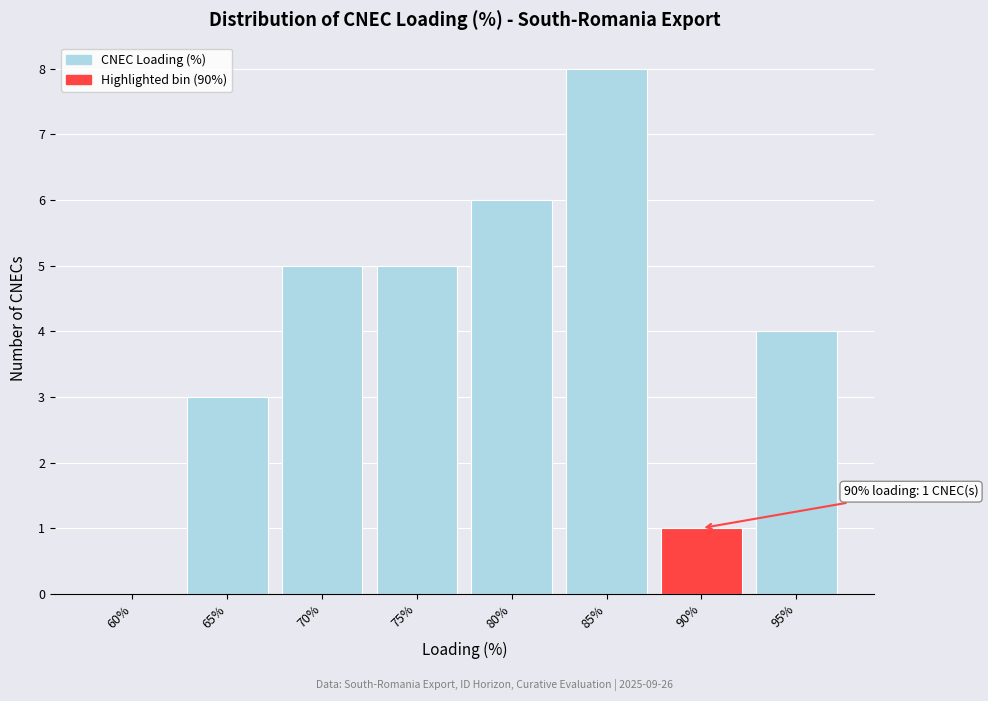

Reading right to left, list all the values displayed in this chart.

95%=4	90%=1	85%=8	80%=6	75%=5	70%=5	65%=3	60%=0